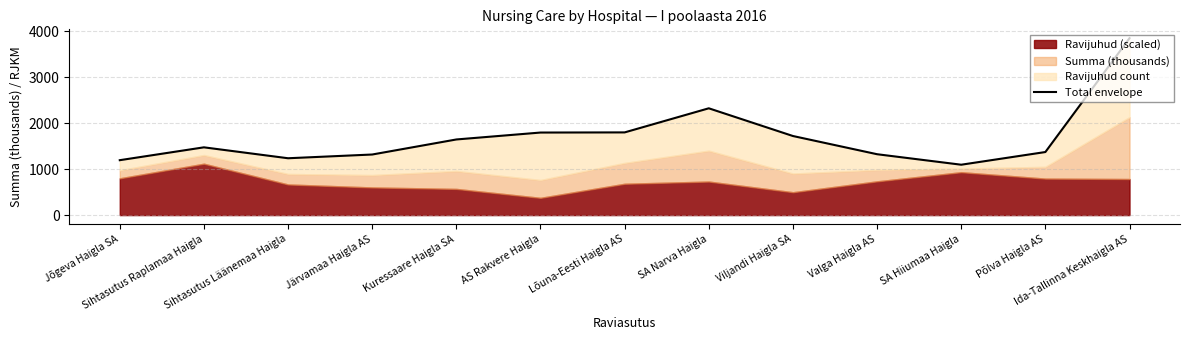

Where is the data nearest to the value 2470?

SA Narva Haigla